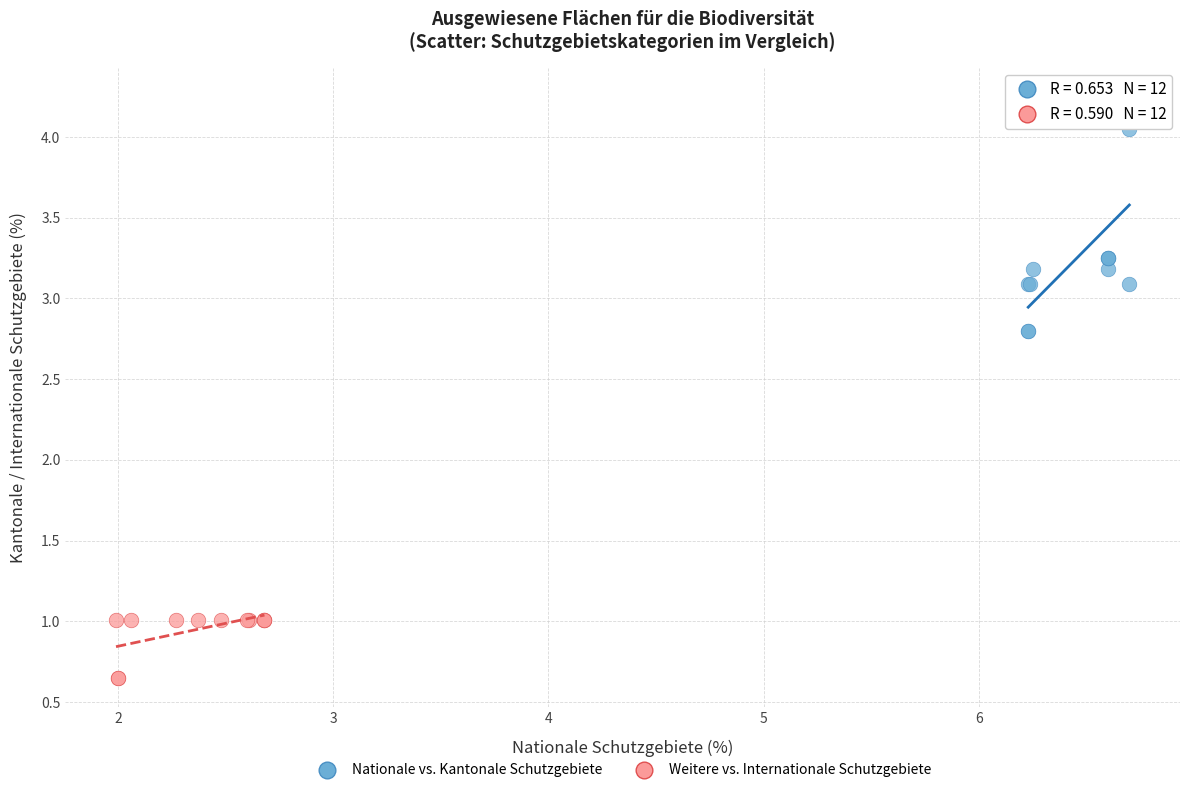

What are all the series names shown in the legend?

Nationale vs. Kantonale Schutzgebiete, Weitere vs. Internationale Schutzgebiete